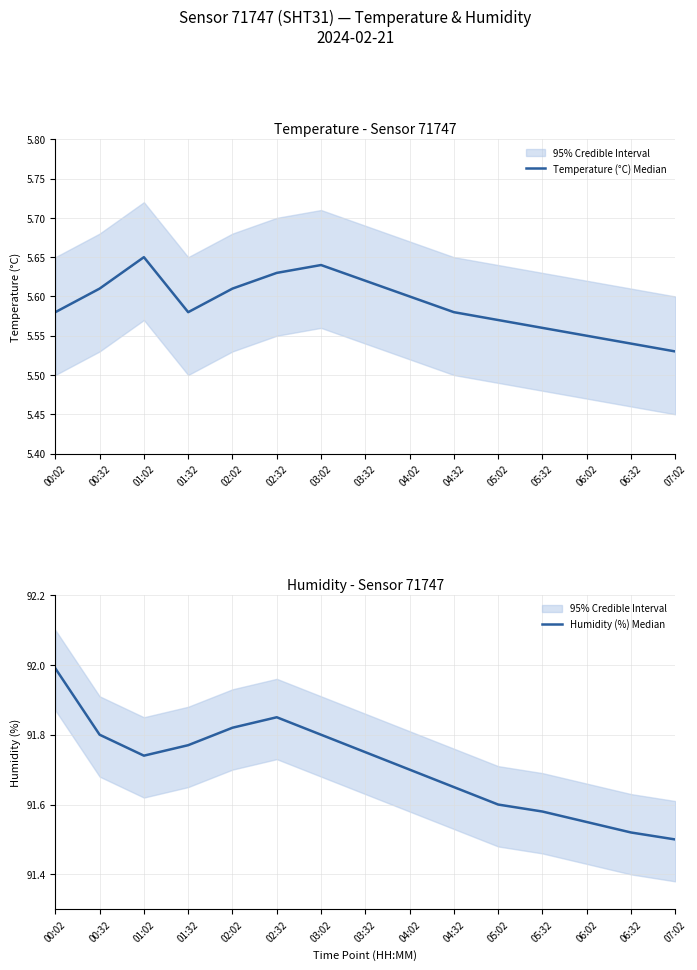

Reading right to left, extract all data points from this chart.

Temperature (°C) Median: 5.5	5.5	5.5	5.6	5.6	5.6	5.6	5.6	5.6	5.6	5.6	5.6	5.7	5.6	5.6
Humidity (%) Median: 91.5	91.5	91.5	91.6	91.6	91.7	91.7	91.8	91.8	91.8	91.8	91.8	91.7	91.8	92.0